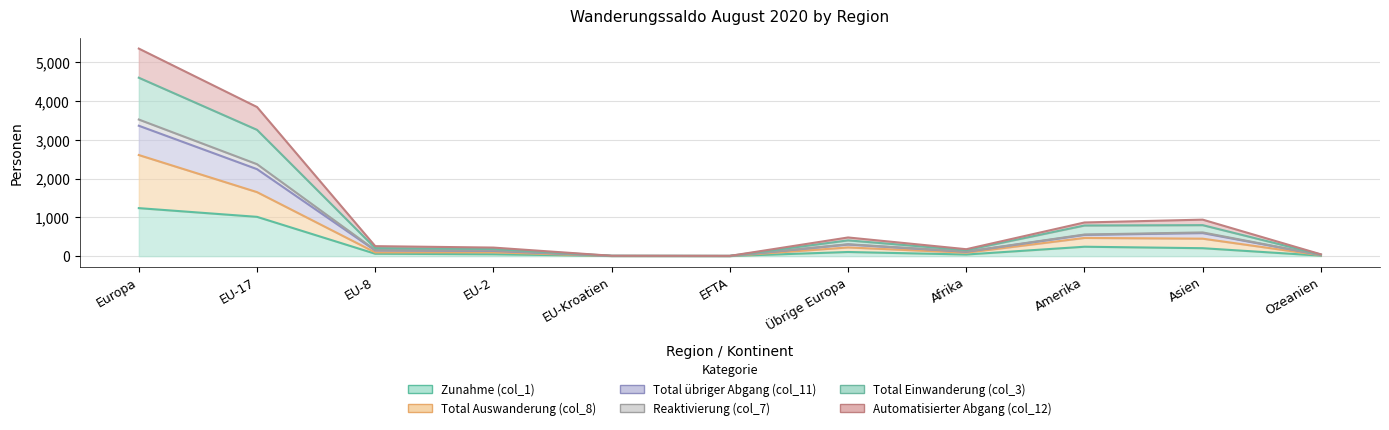

At how many categories does at least one series exceed 1801?

2